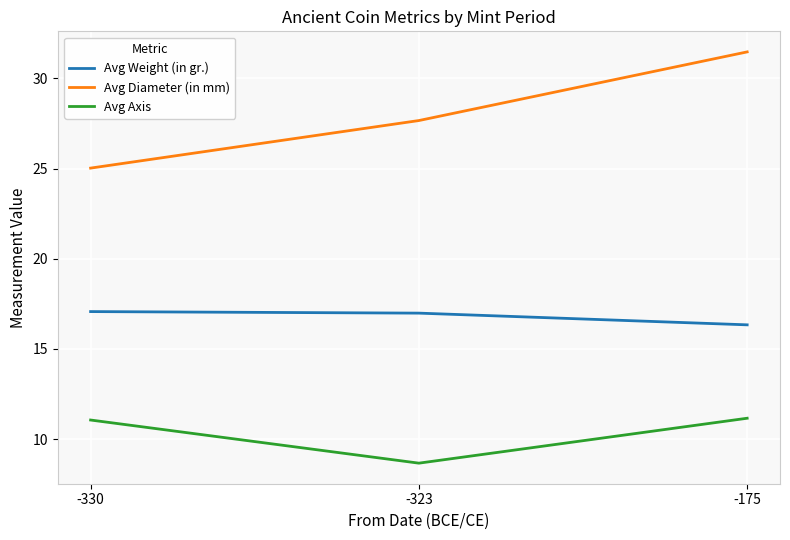

The Avg Axis series shows 11.1 at -330. True or false?

True